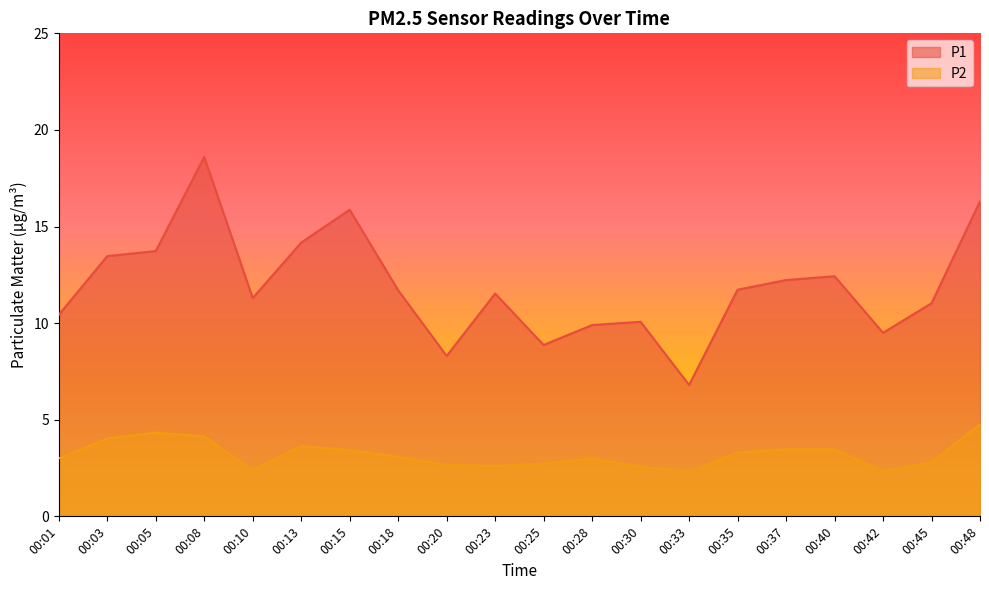

How many lines are shown in the chart?

2